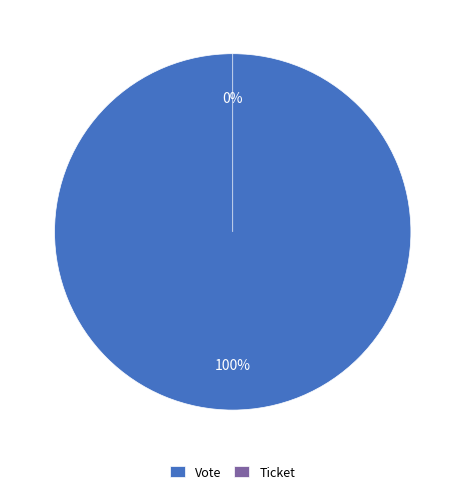

How many segments does this pie chart have?

2